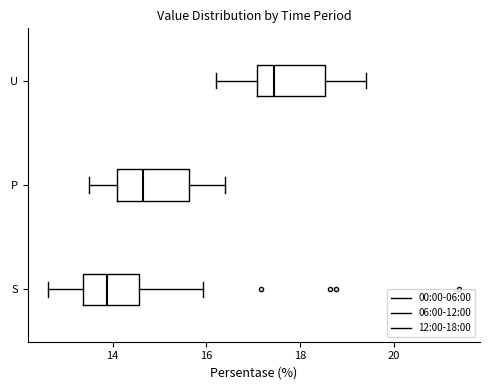

Reading bottom to top, transcribe this box plot: for each box, give where its median line is, the range the box spans, and where its two whiskers end, as read against the x-axis. The values are not printed on the chart, so give them approximately, as read against the axis.

S: median 13.8, box 13.4 to 14.6, whiskers 12.6 to 16.0
P: median 14.6, box 14.2 to 15.6, whiskers 13.6 to 16.4
U: median 17.4, box 17.0 to 18.6, whiskers 16.2 to 19.4